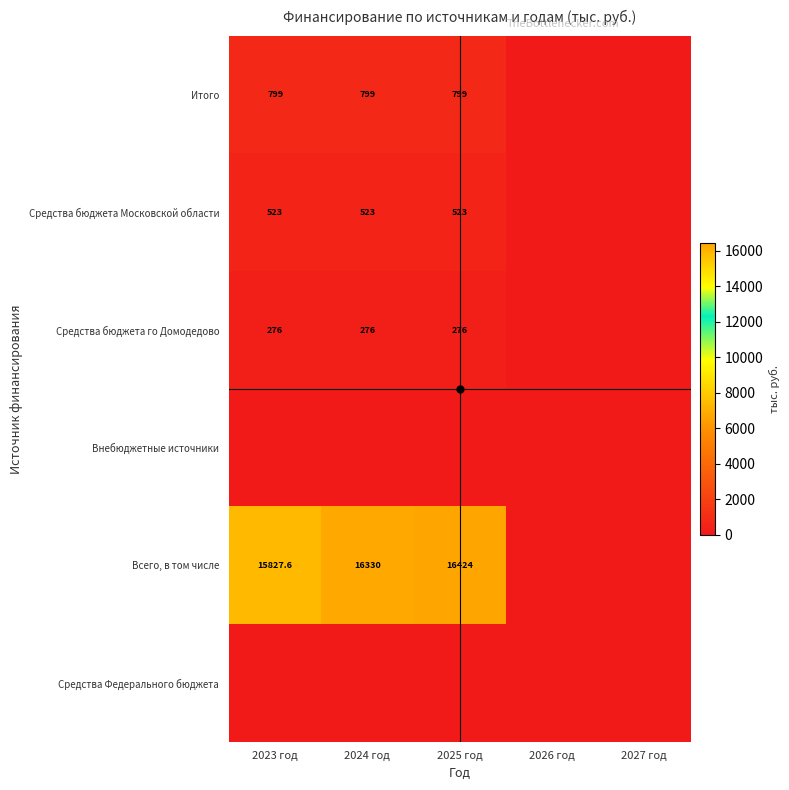

What is the difference between the maximum and minimum values in the Итого series?

799.0